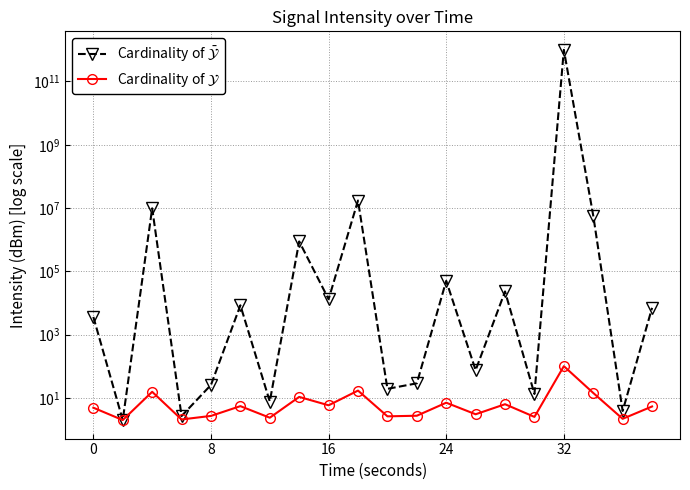

Reading right to left, transcribe all the data shown in this chart.

Cardinality of $\bar{\mathcal{Y}}$: 7040.0	3.9	5742703.3	1000000000001.0	13.3	23188.1	75.6	50249.8	29.0	19.4	17337056.5	13181.1	881754.5	7.7	8452.0	25.8	2.7	9818047.2	2.0	3631.9
Cardinality of $\mathcal{Y}$: 5.4	2.2	14.4	101.0	2.5	6.3	3.1	7.1	2.7	2.6	17.1	5.9	10.8	2.4	5.5	2.7	2.1	15.6	2.0	4.9